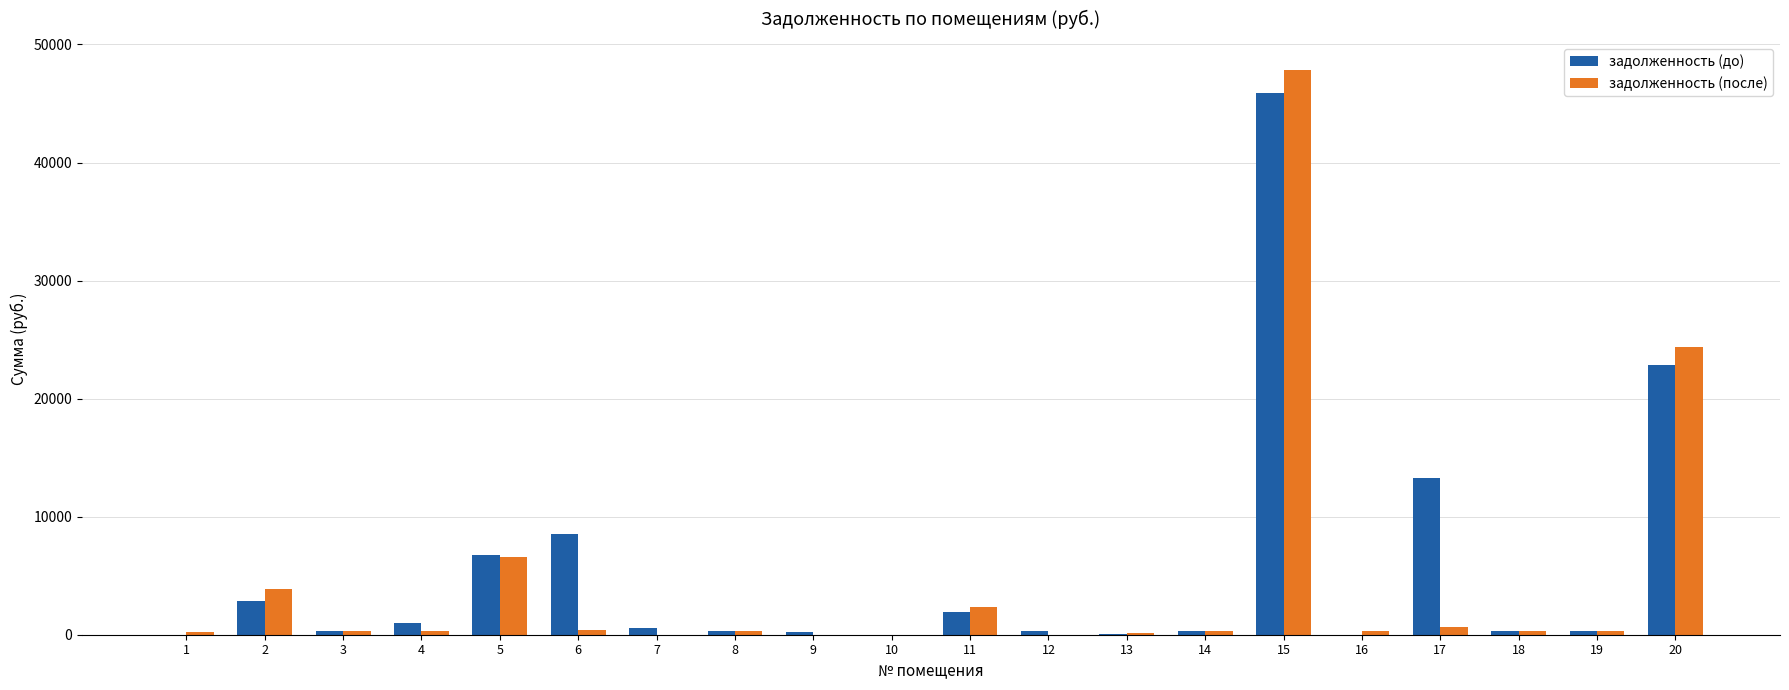

What are all the series names shown in the legend?

задолженность (до), задолженность (после)